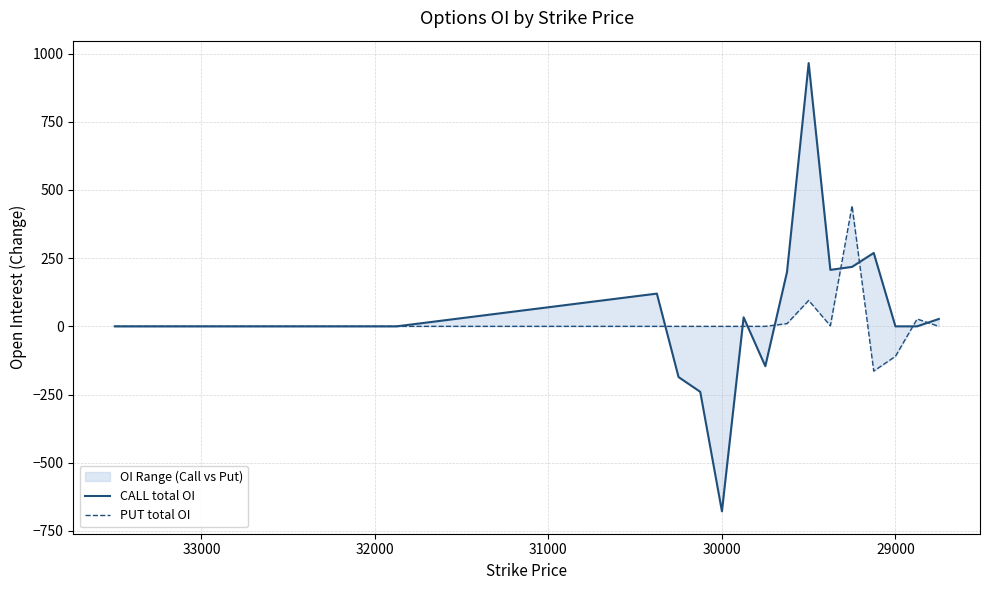

What are all the series names shown in the legend?

CALL total OI, PUT total OI